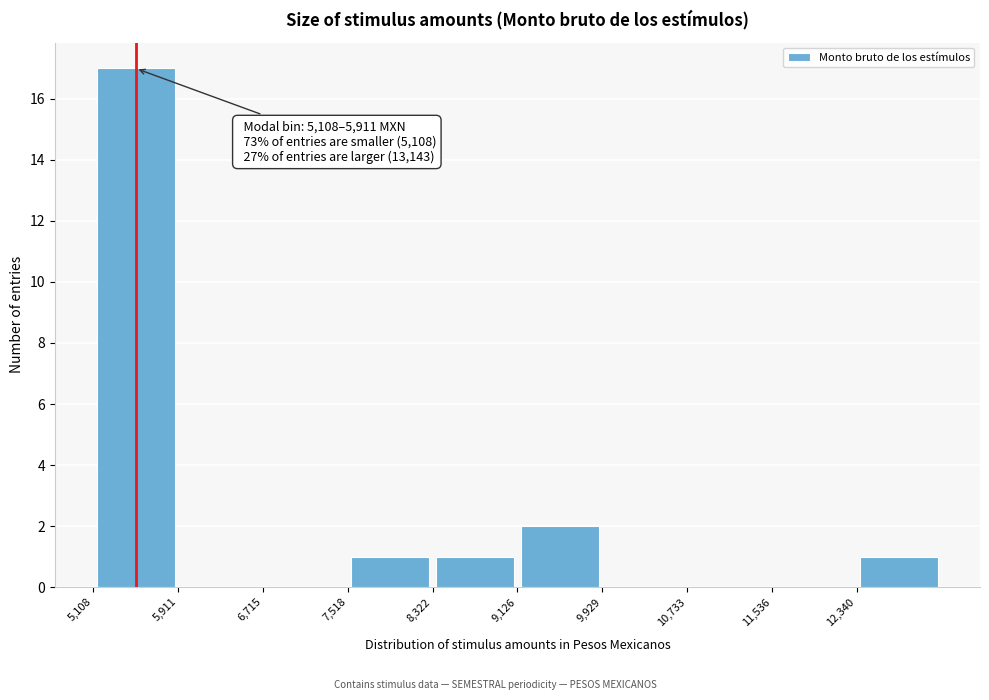

Over which range of the x-axis is the bar tallest?

5100 to 5900